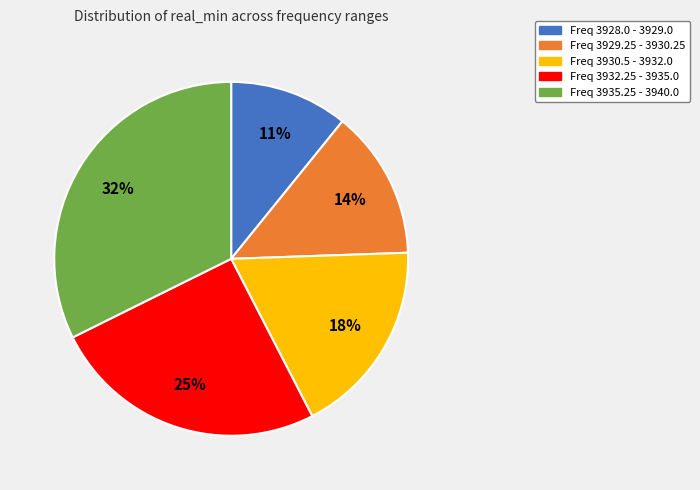

To the nearest percent, what is the difference between the largest and smallest slice percentages?

21%